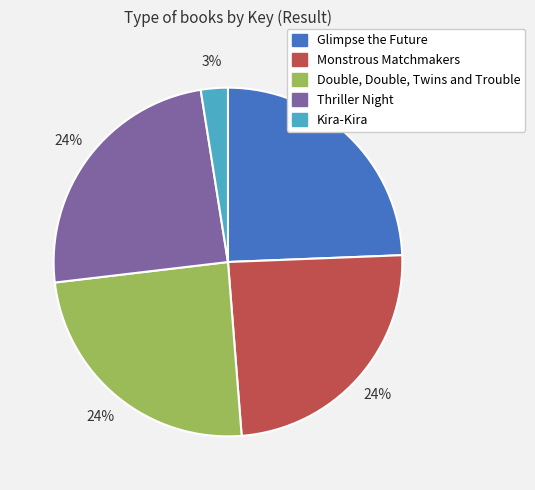

Do Monstrous Matchmakers and Double, Double, Twins and Trouble together represent more than half of the pie?

No